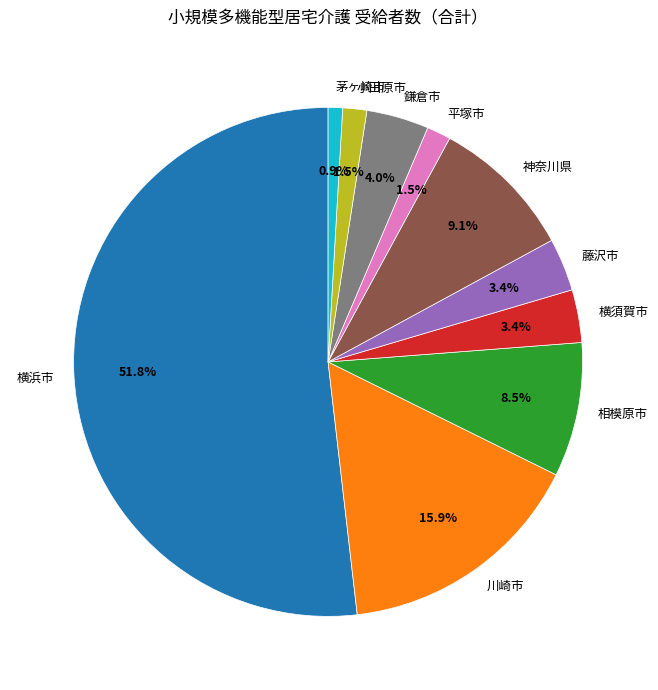

Which slice is the largest?

横浜市